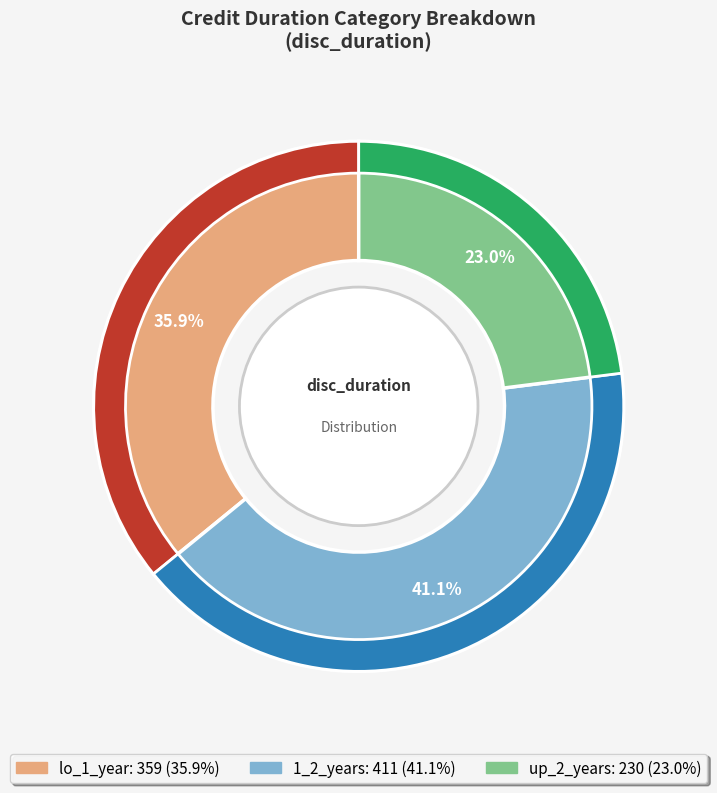

To the nearest percent, what is the difference between the largest and smallest slice percentages?

18%